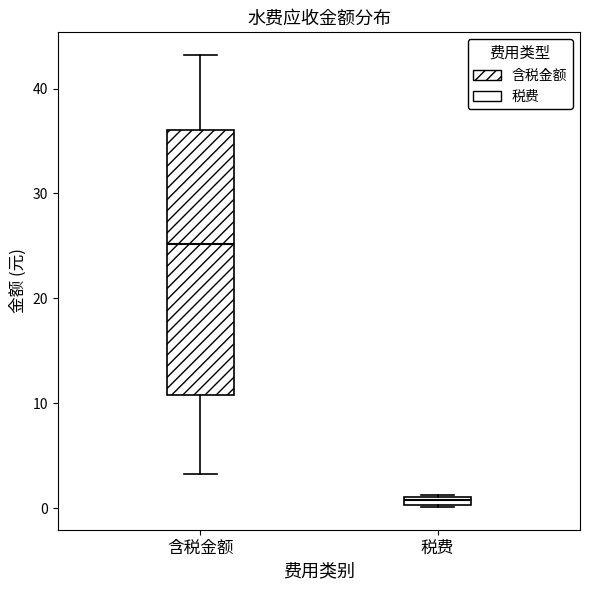

Which box is the tallest, from its lower edge to its upper edge?

含税金额